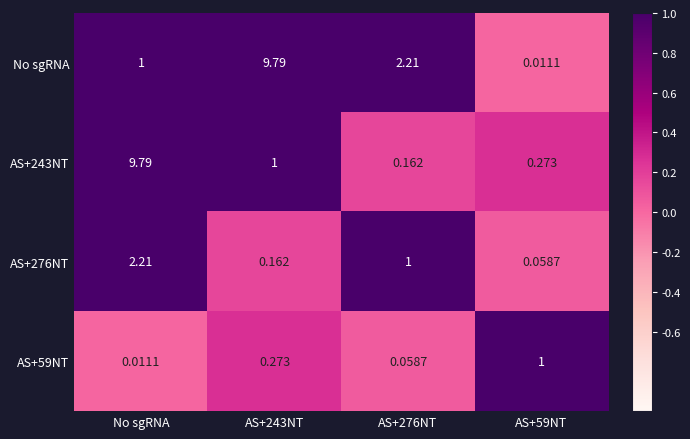

What is the total value across all series at AS+276NT?

3.4